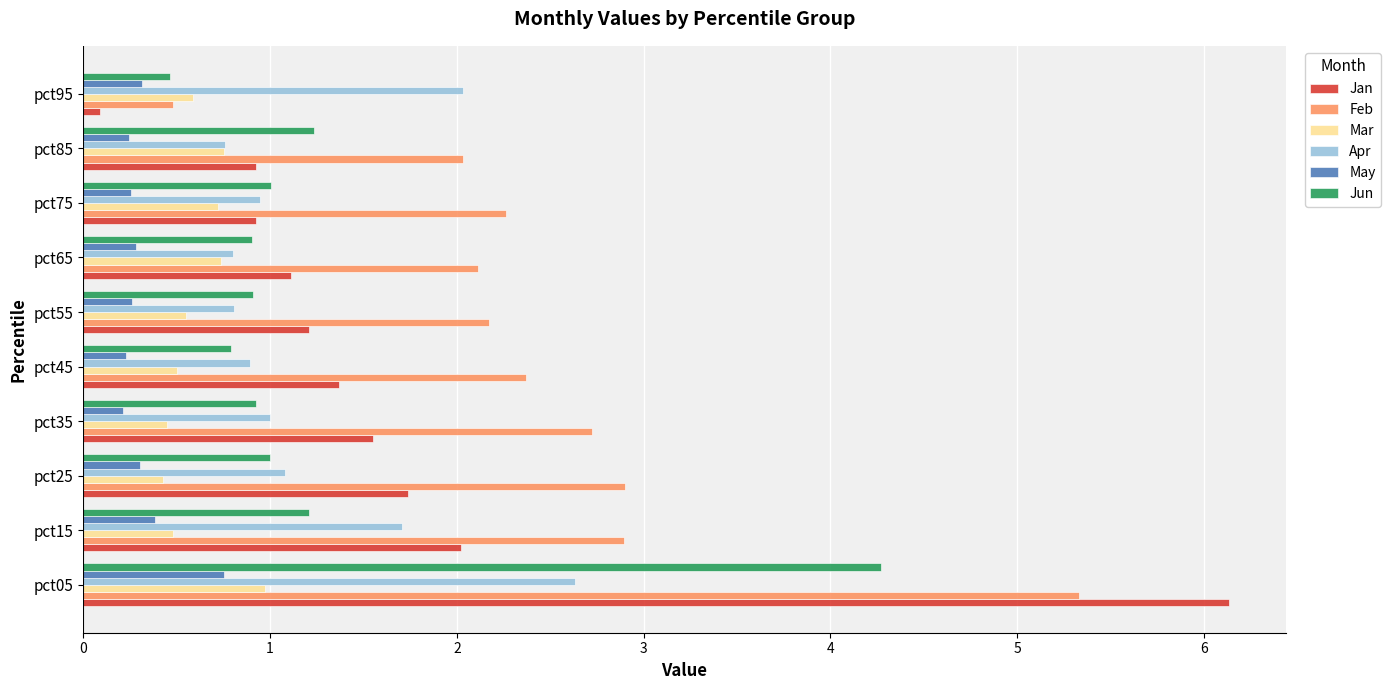

At which category is the sum across all series the highest?

pct05